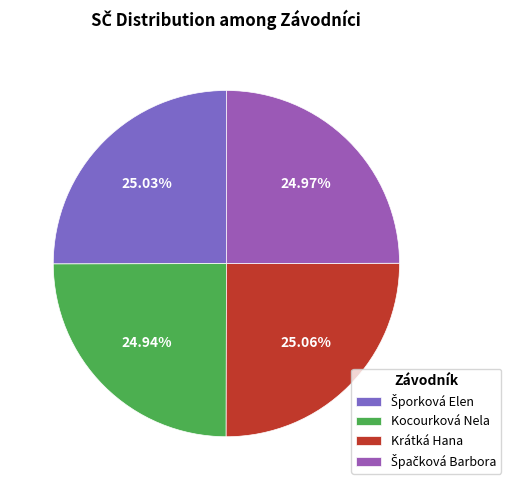

Which slice is the largest?

Krátká Hana